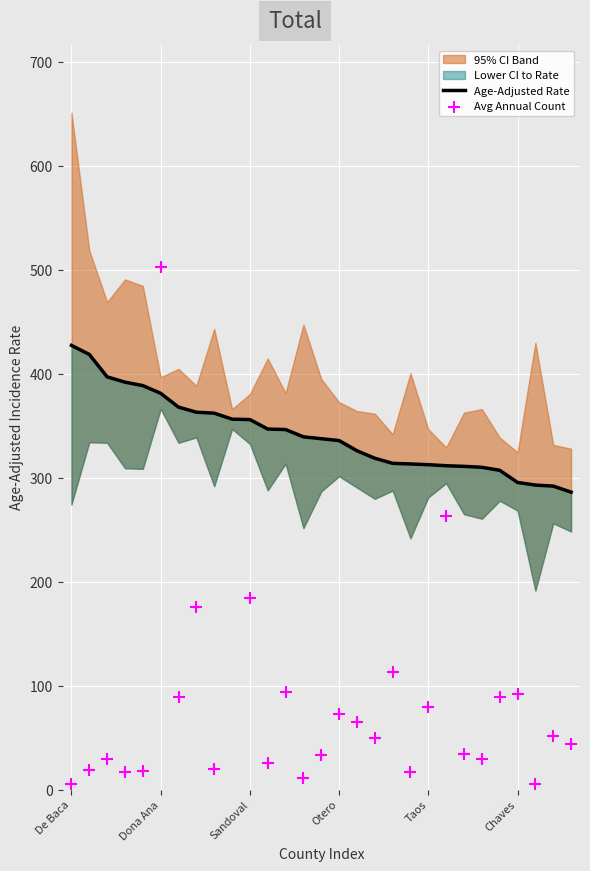

Which series reaches the minimum Y coordinate?

Avg Annual Count